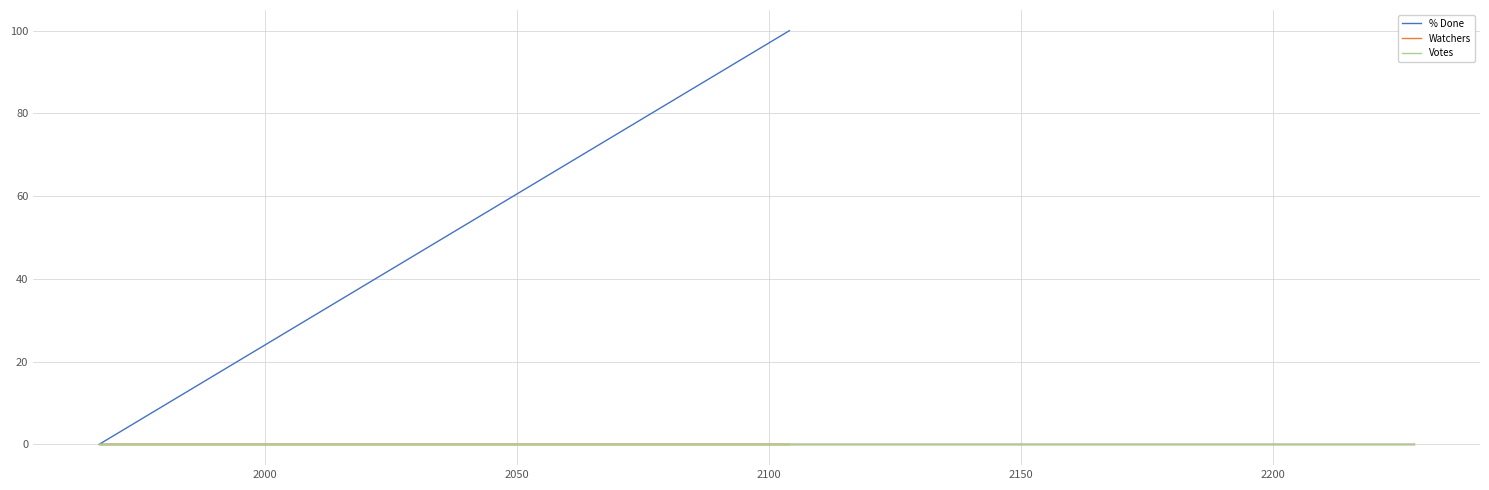

Does the chart display data point markers on the line(s)?

No